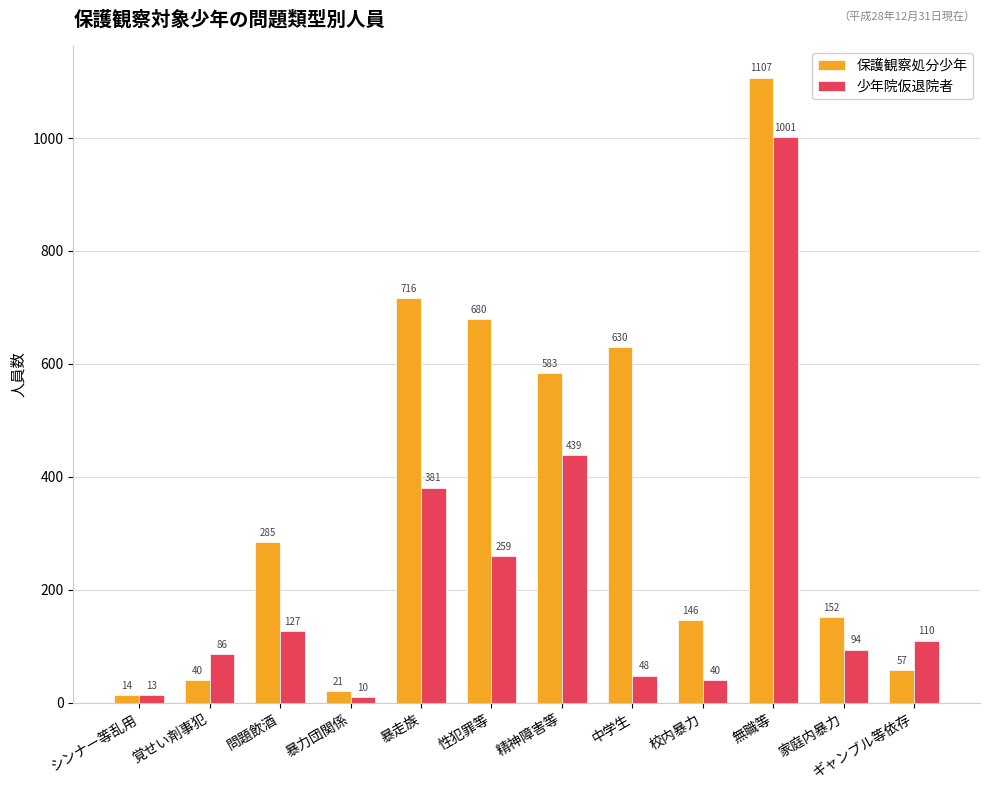

Reading left to right, list all the values displayed in this chart.

保護観察処分少年: シンナー等乱用=14	覚せい剤事犯=40	問題飲酒=285	暴力団関係=21	暴走族=716	性犯罪等=680	精神障害等=583	中学生=630	校内暴力=146	無職等=1107	家庭内暴力=152	ギャンブル等依存=57
少年院仮退院者: シンナー等乱用=13	覚せい剤事犯=86	問題飲酒=127	暴力団関係=10	暴走族=381	性犯罪等=259	精神障害等=439	中学生=48	校内暴力=40	無職等=1001	家庭内暴力=94	ギャンブル等依存=110